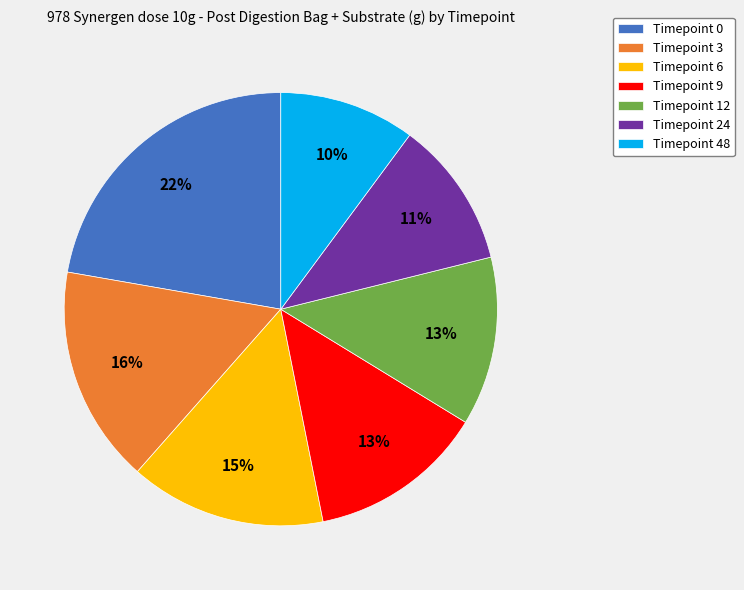

What is the ratio of the value at Timepoint 24 to the value at Timepoint 9?

0.8